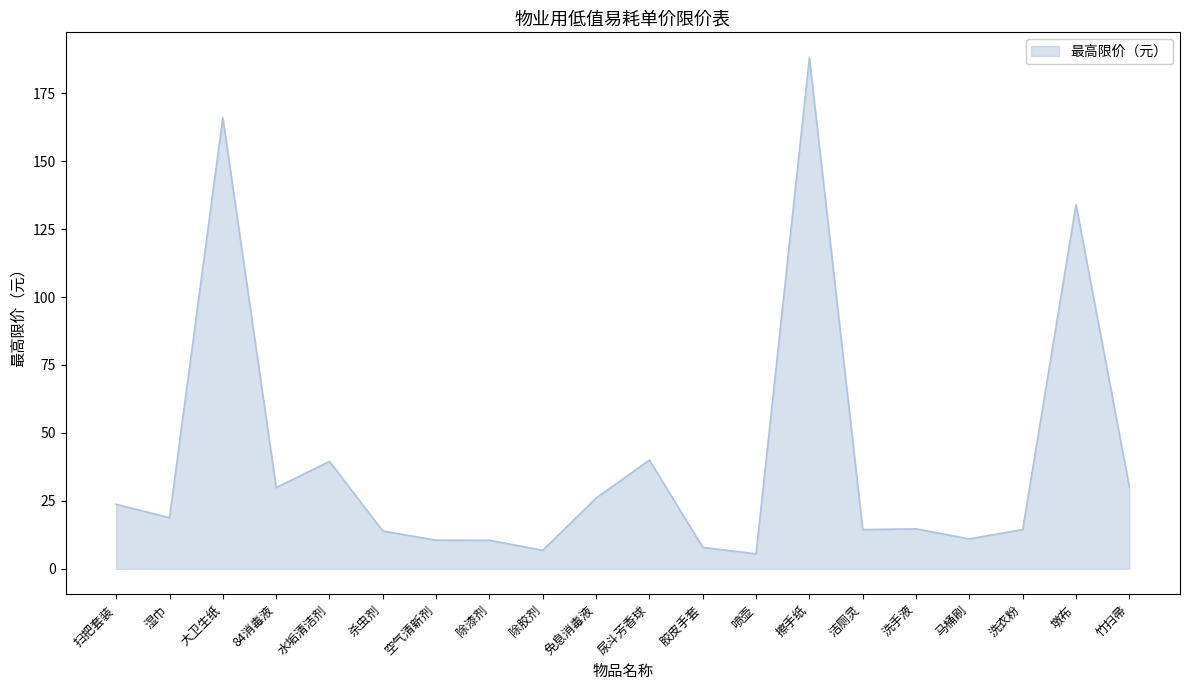

How many values are below 18?

10